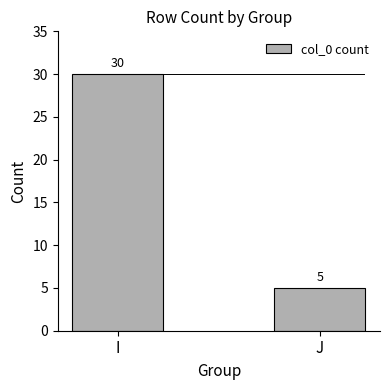

Reading right to left, extract all data points from this chart.

J=5	I=30